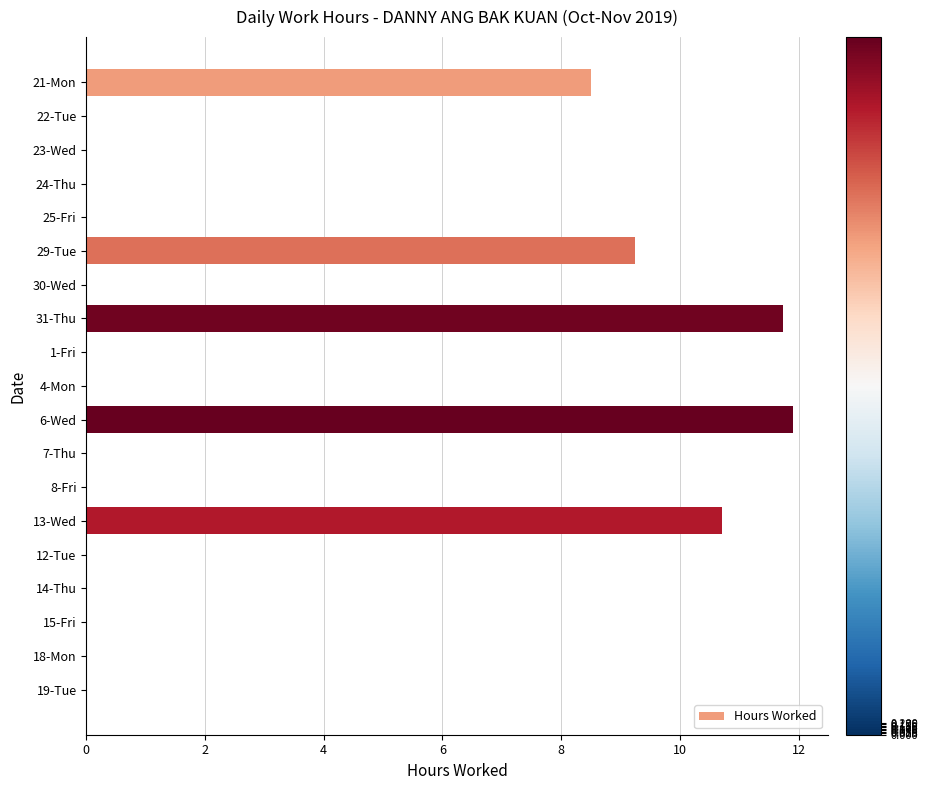

The value at 21-Mon is 8.5. True or false?

True